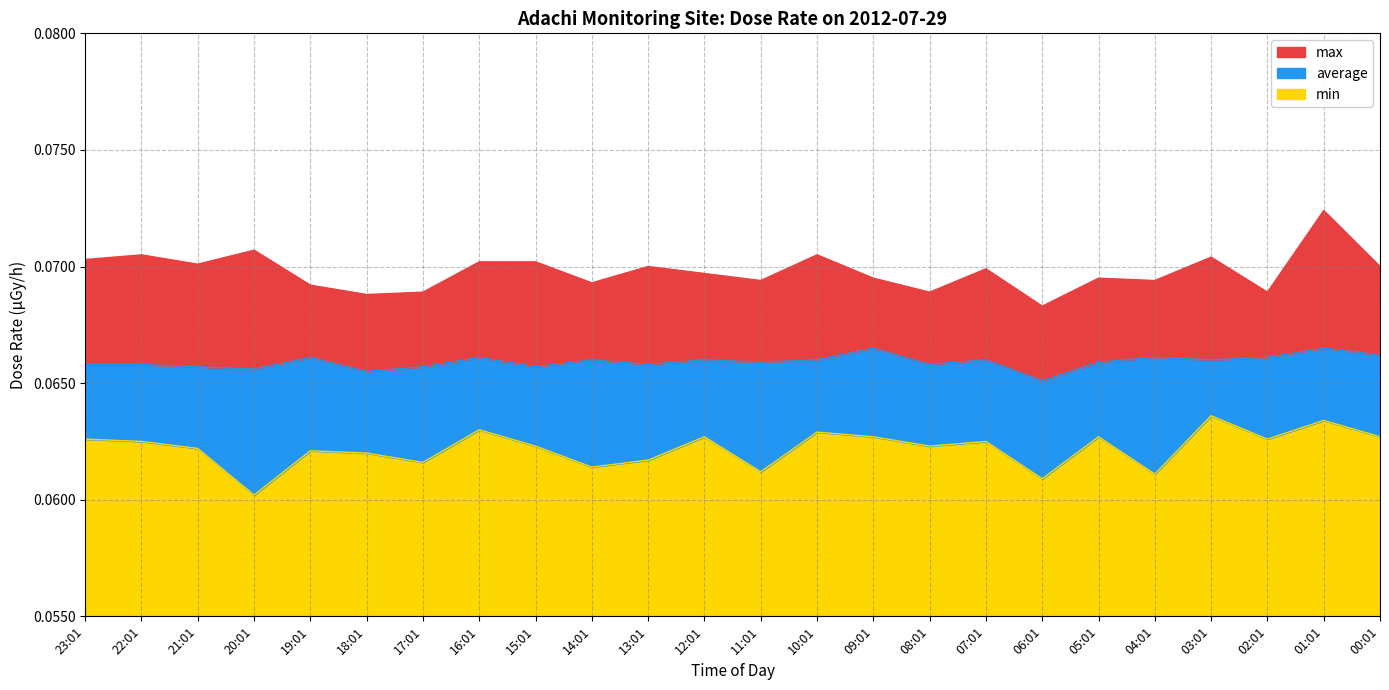

What is the sum of all average values?

1.6